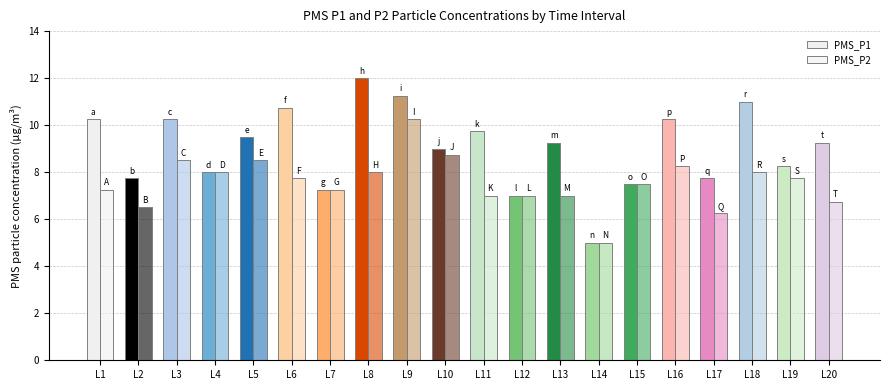

How many groups of bars are there?

20